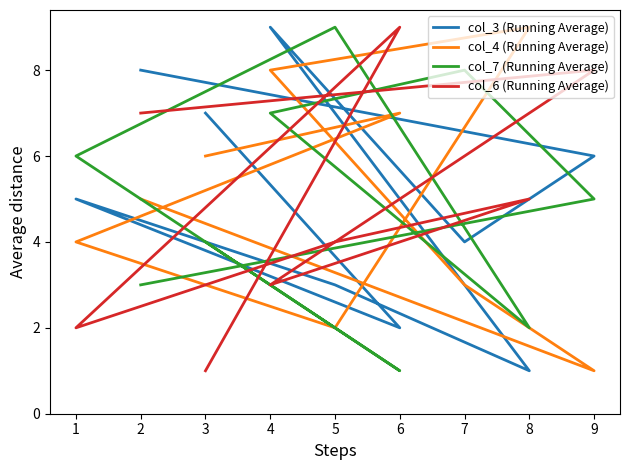

How many series are shown in this chart?

4